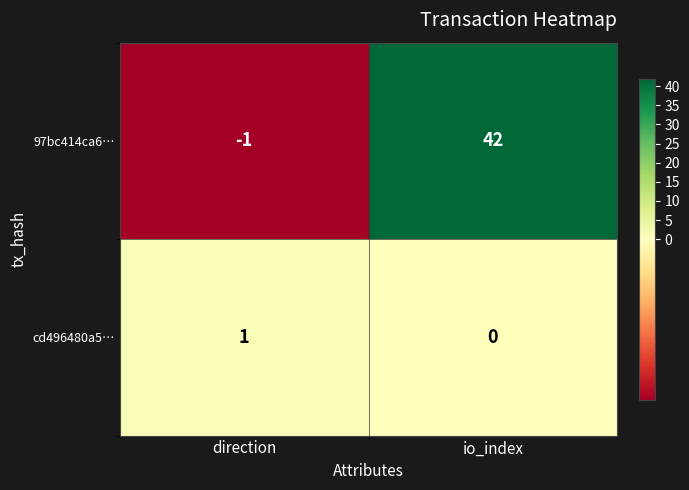

At which label is cd496480a5… closest to 0?

io_index